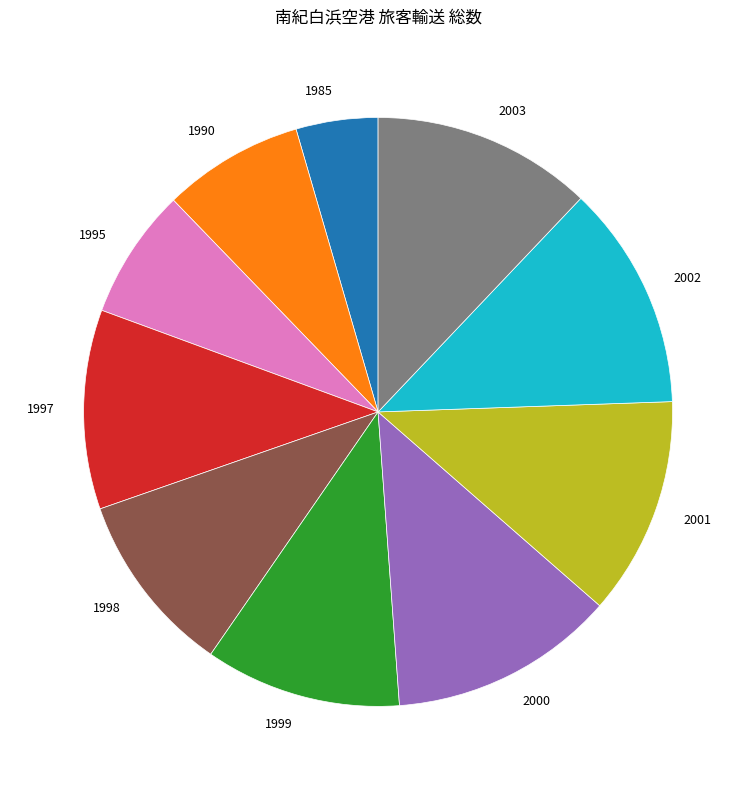

Between 1998 and 2002, which is larger?

2002